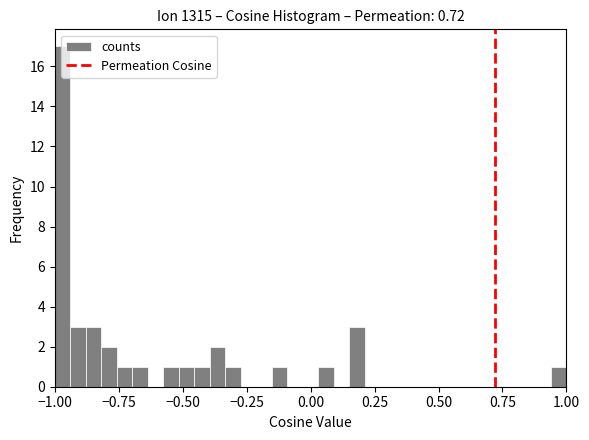

Read against the x-axis, roughly where is the centre of the tallest bar?

-0.95